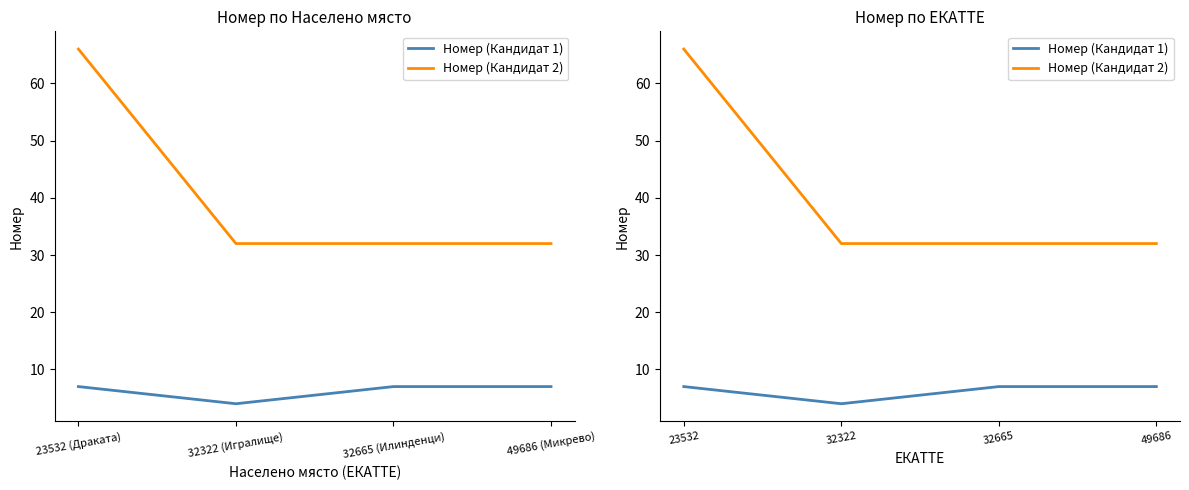

How many interior local valleys does the Номер (Кандидат 1) series have?

1